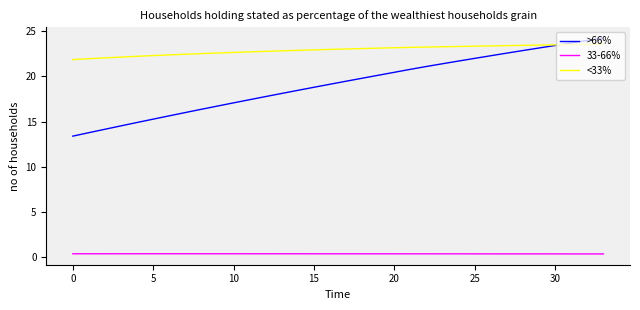

What is the minimum value for >66%?

13.4